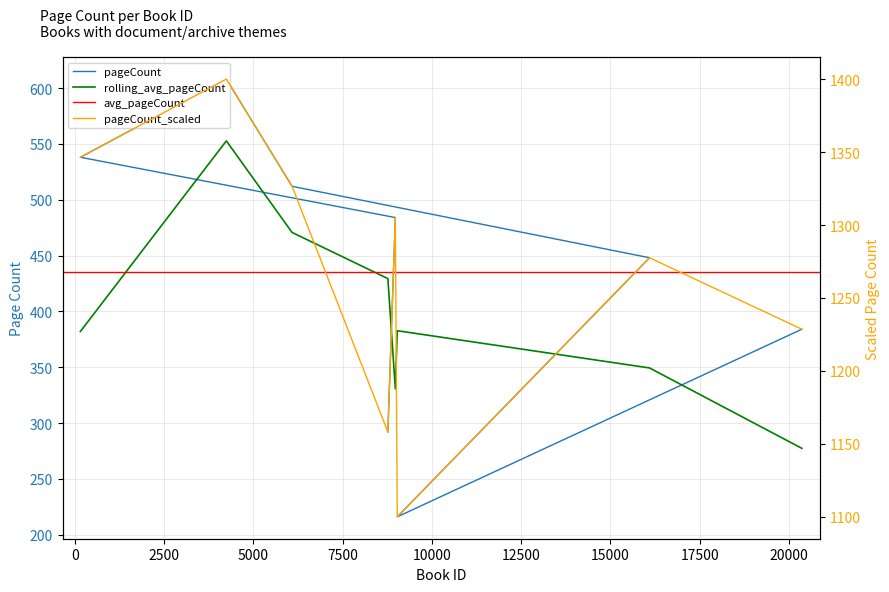

Is this an area chart (filled region under the line)?

No